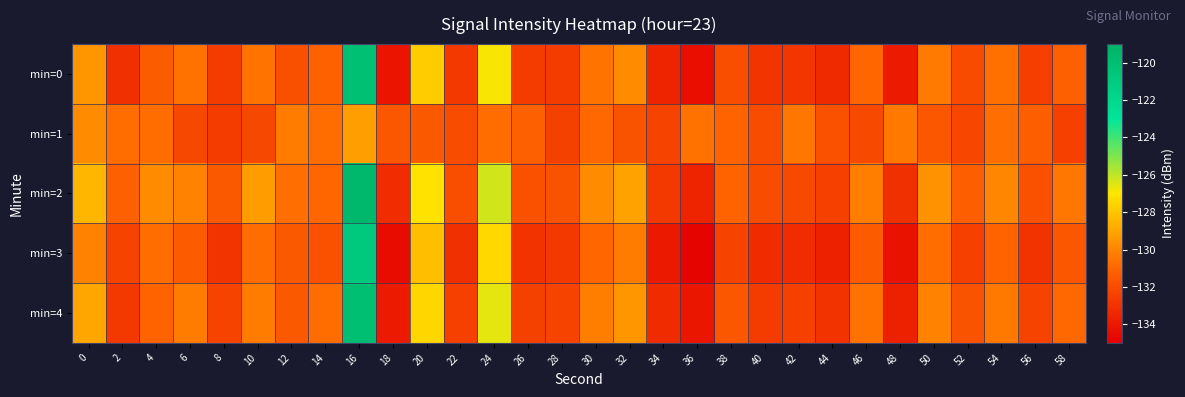

How many data points does each series have?

30